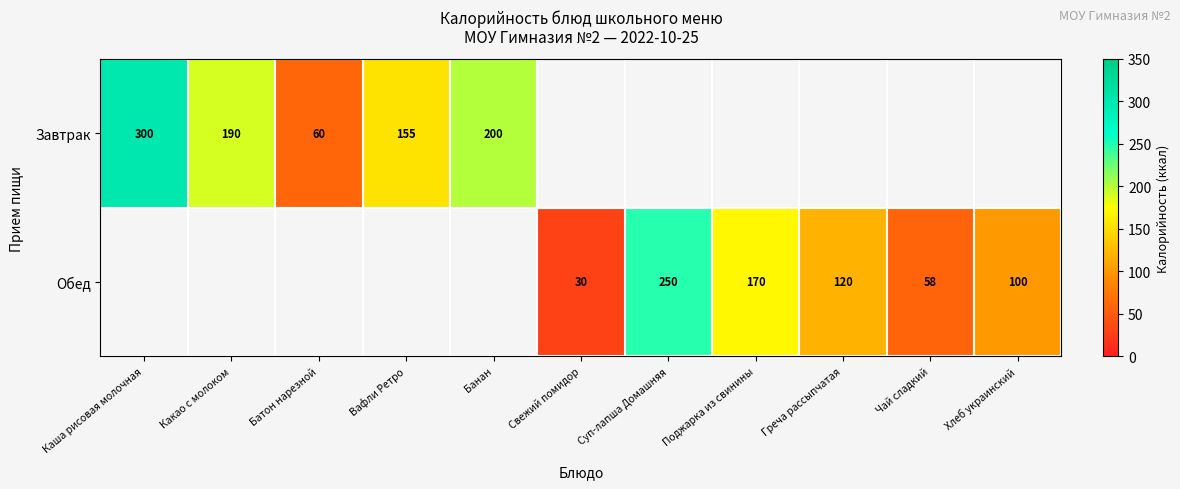

How many data points does each series have?

11